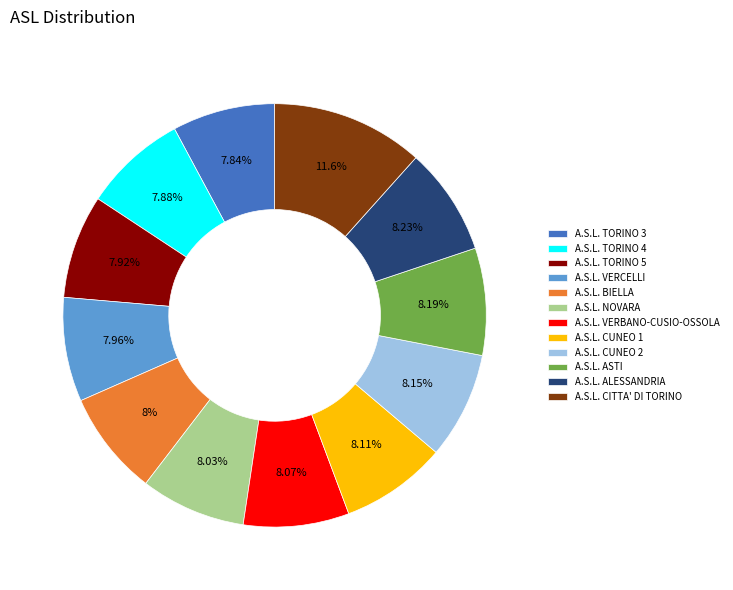

What is the ratio of the value at A.S.L. BIELLA to the value at A.S.L. TORINO 4?

1.0